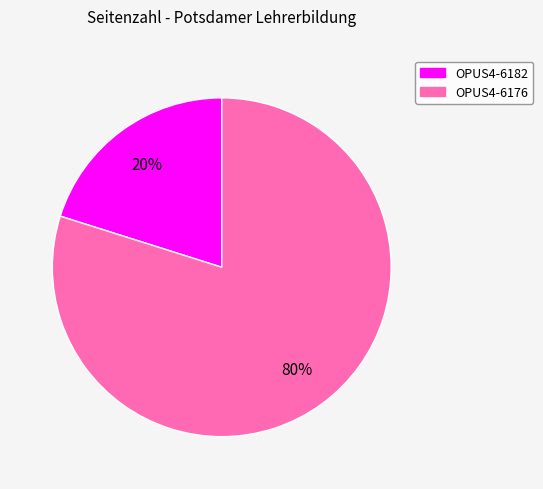

To the nearest percent, what percentage of the pie is OPUS4-6182?

20%